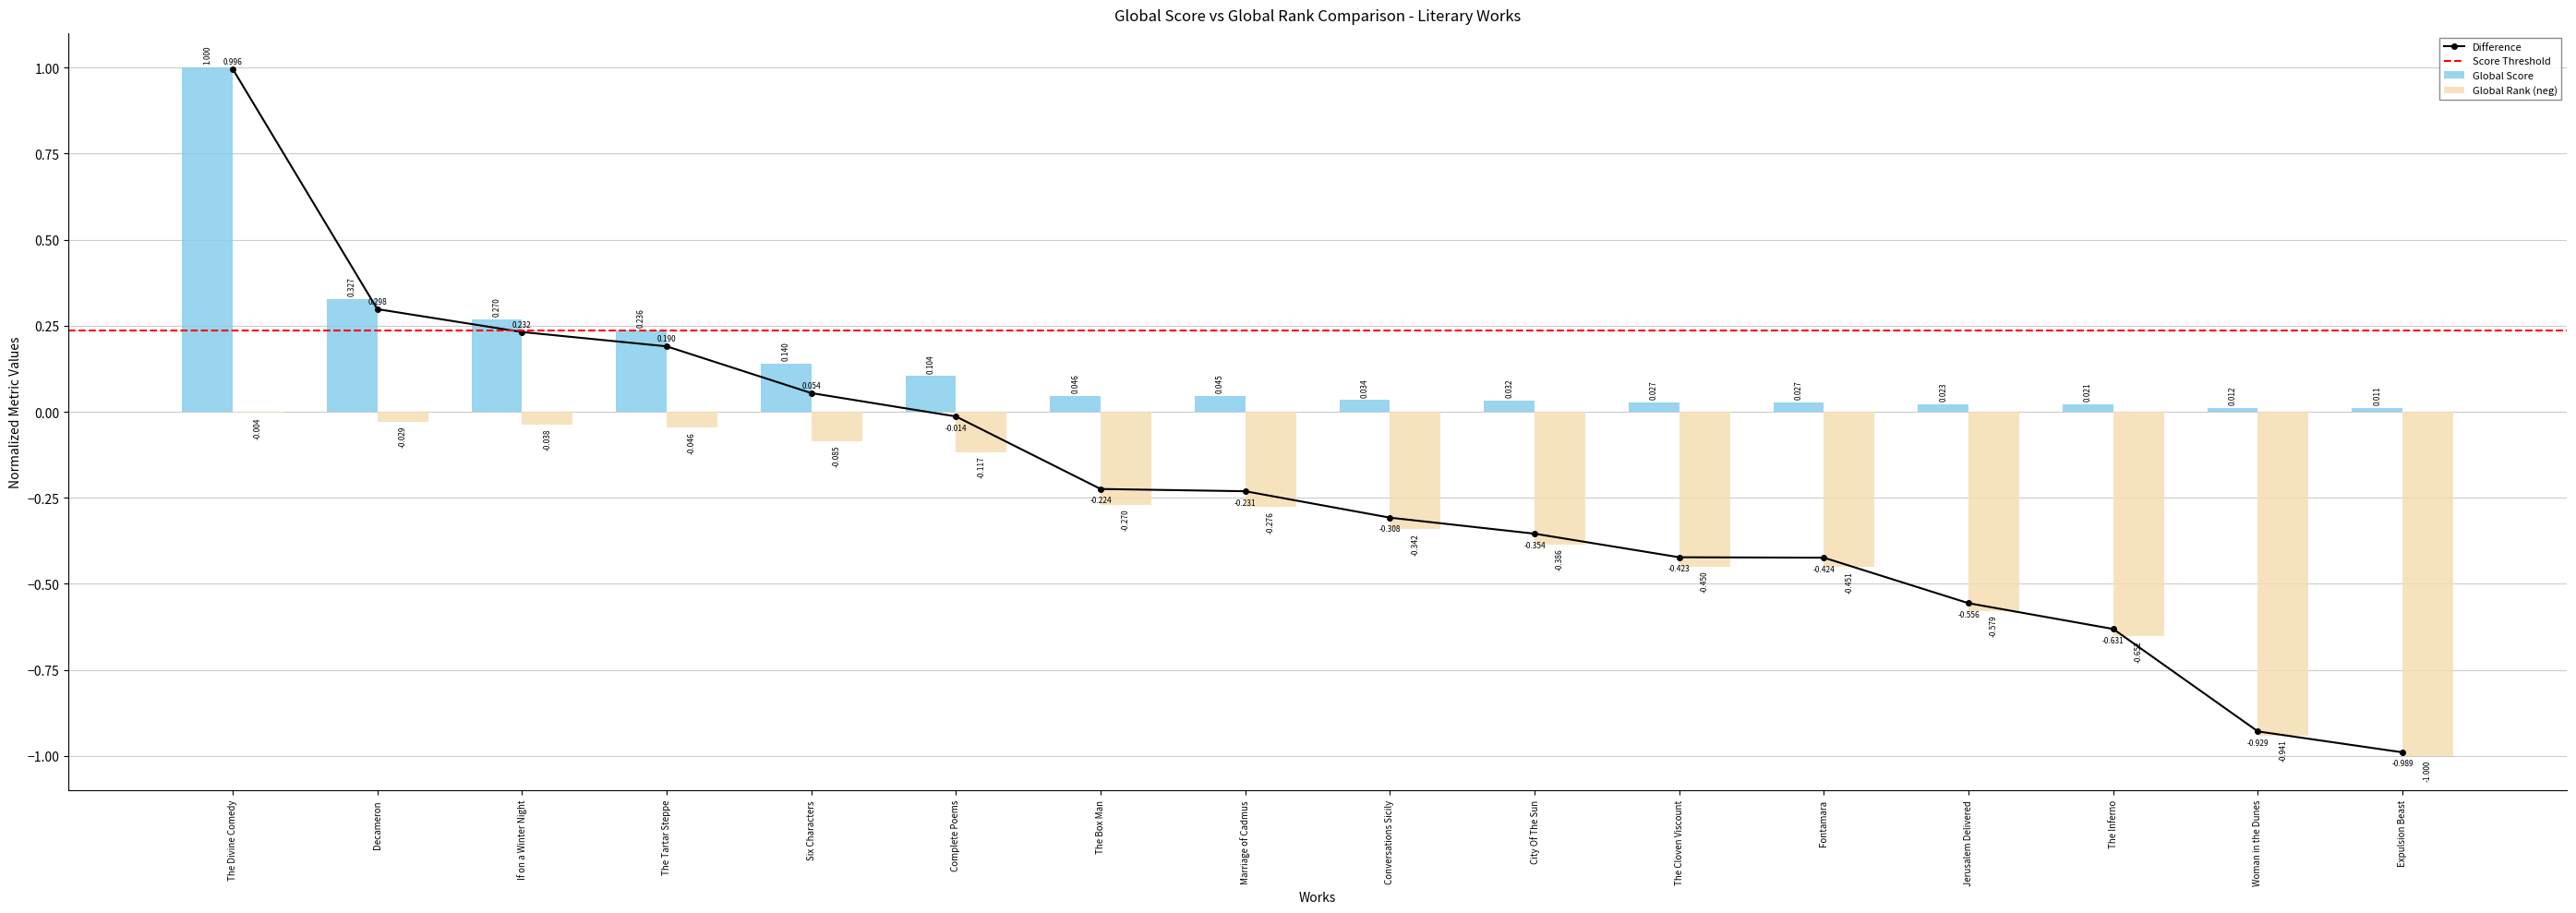

At how many categories does at least one series exceed 0?

16